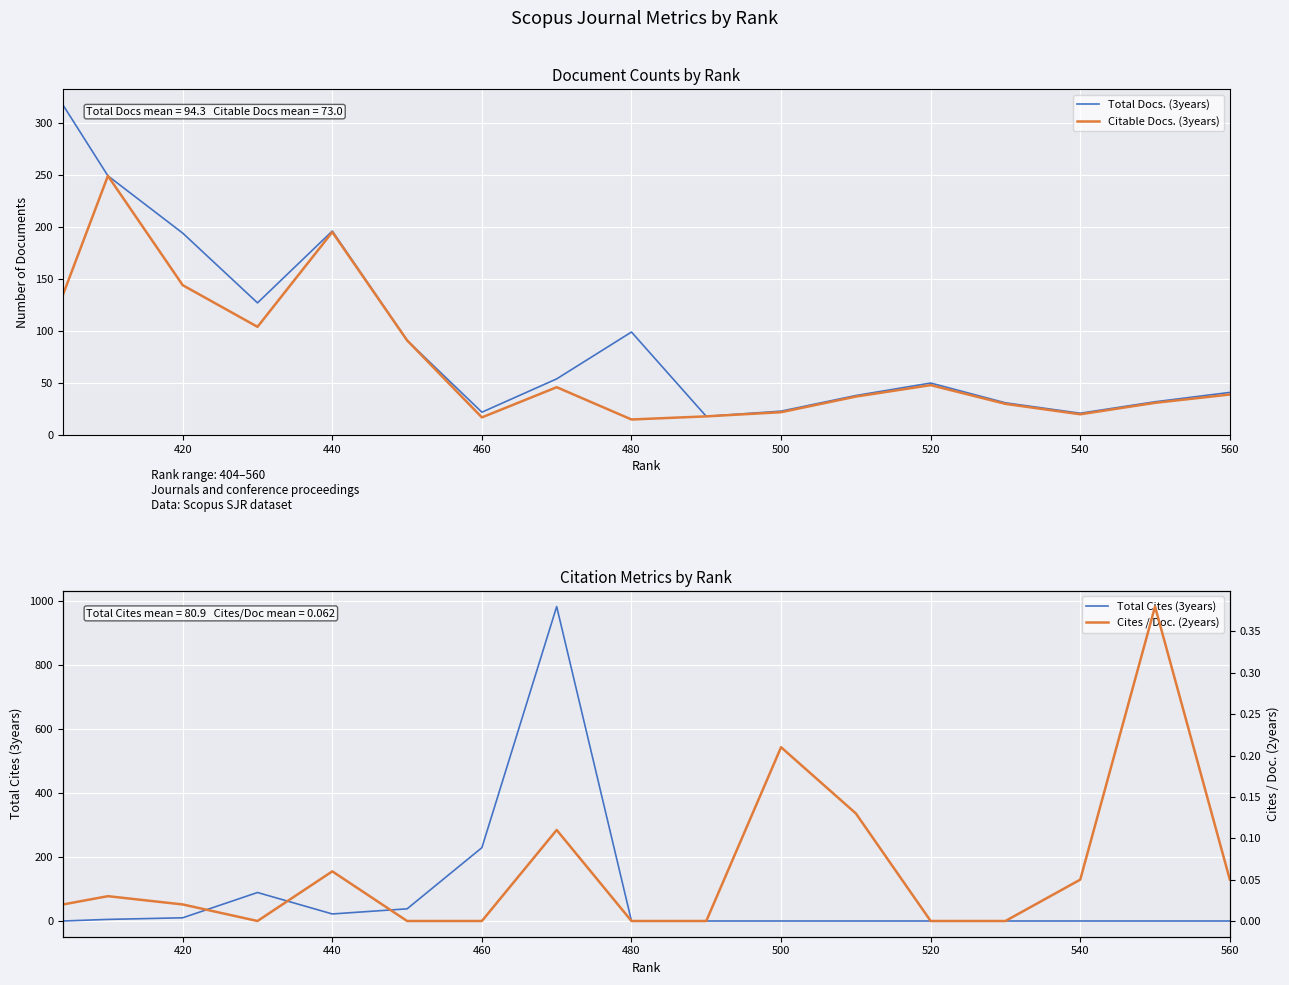

What is the maximum value for Citable Docs. (3years)?

249